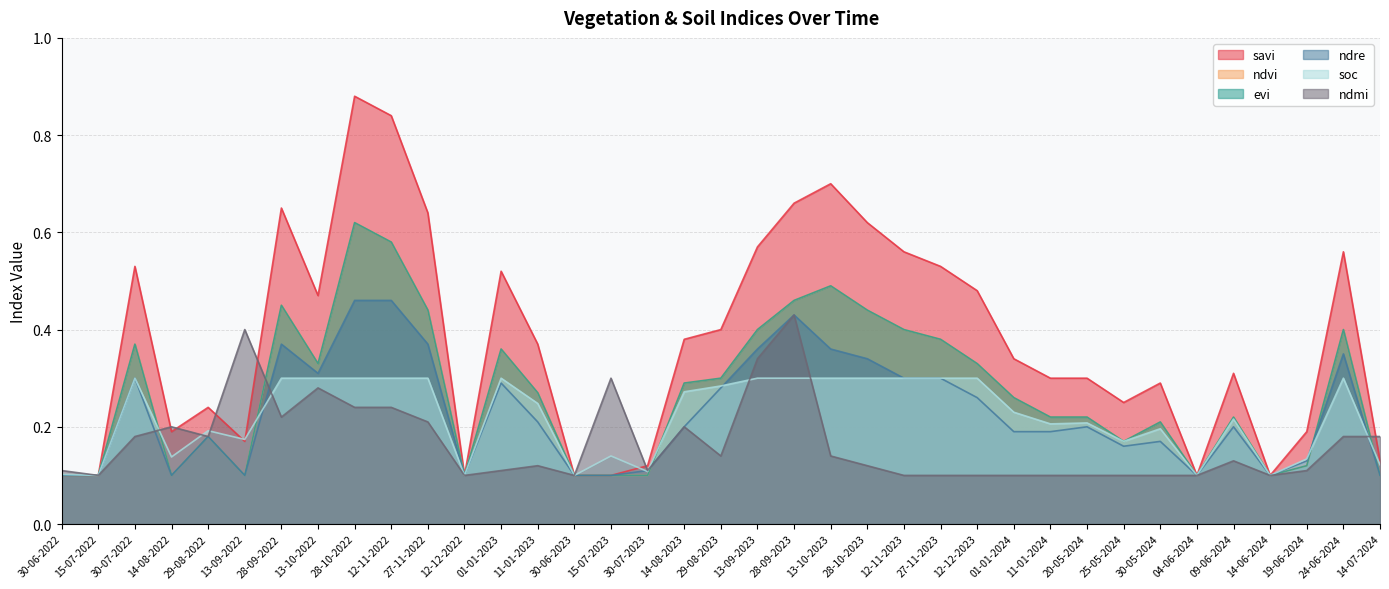

Which series ends up on top after the final intersection of ndmi and evi?

ndmi